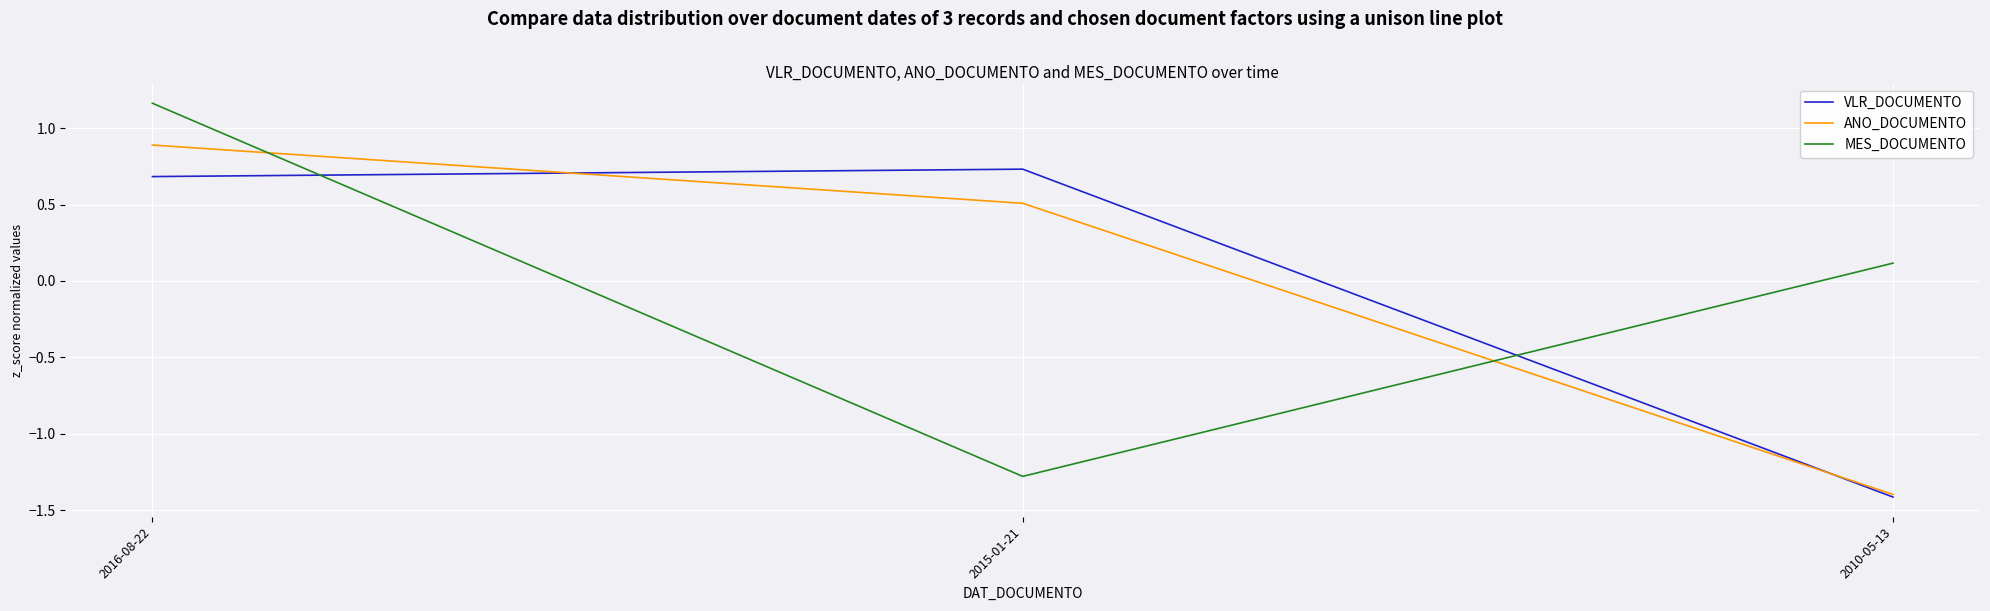

At how many categories does at least one series exceed -1?

3